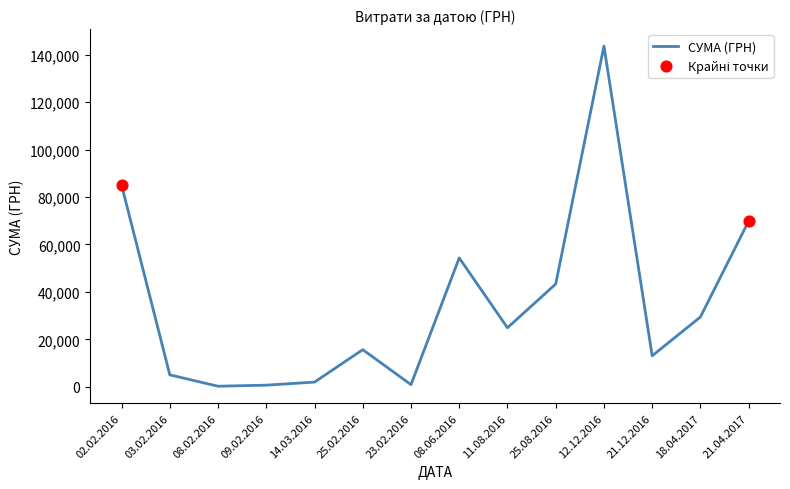

Approximately how many times larger is the value at 11.08.2016 compared to 14.03.2016?

12.4